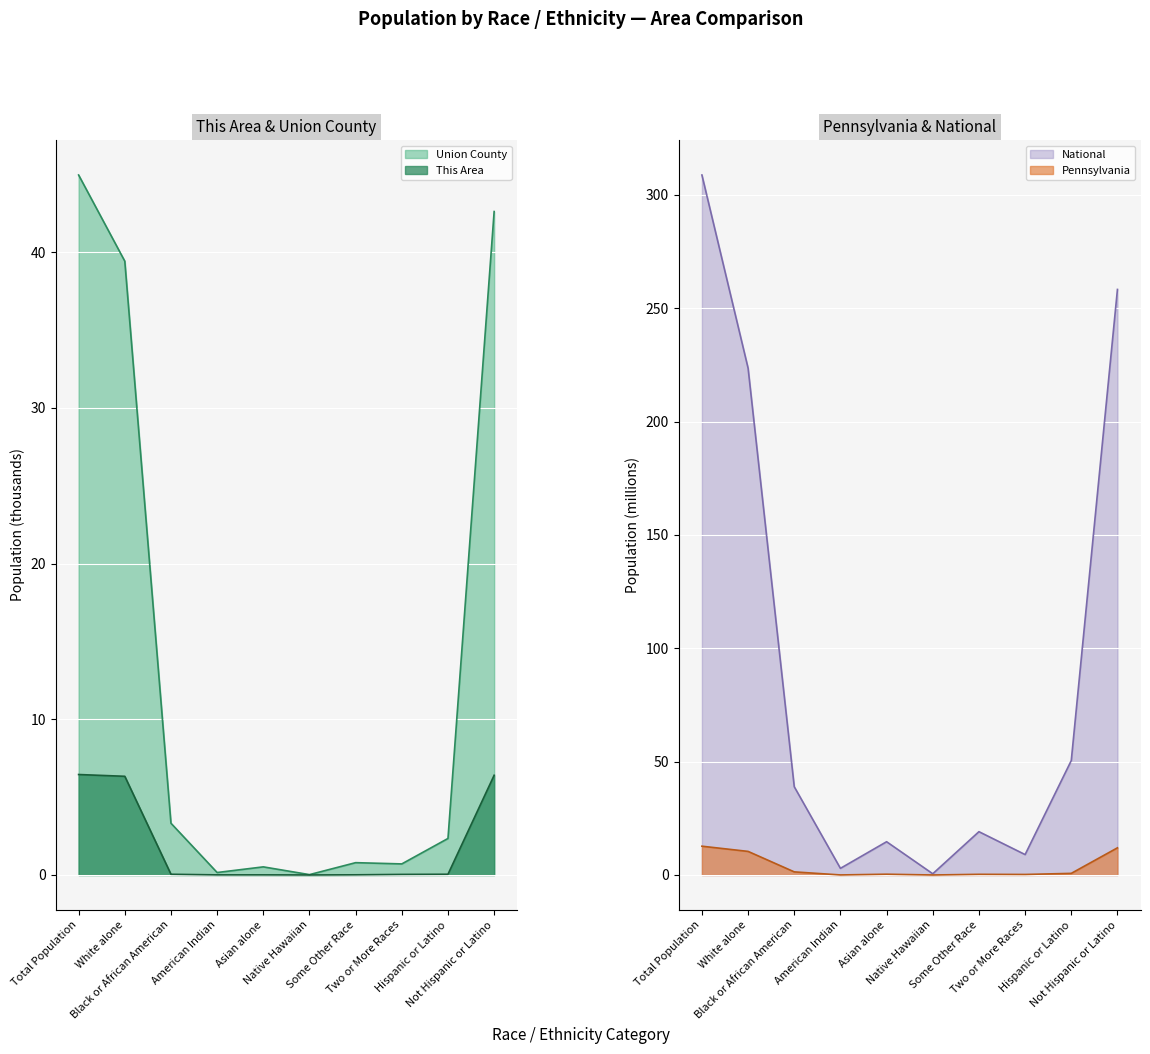

What is the highest value of the Union County series?

44.9